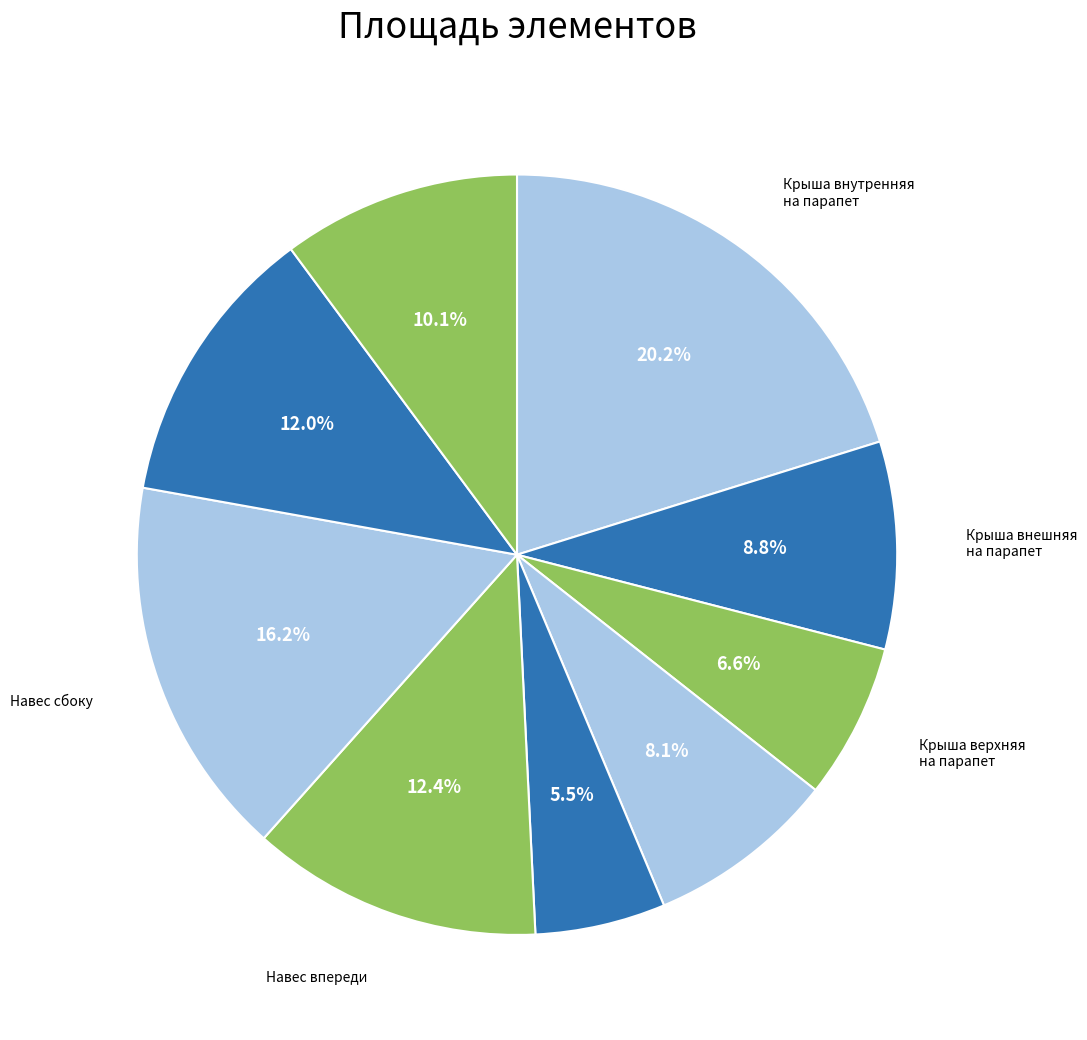

Count the number of slices in the pie.

9